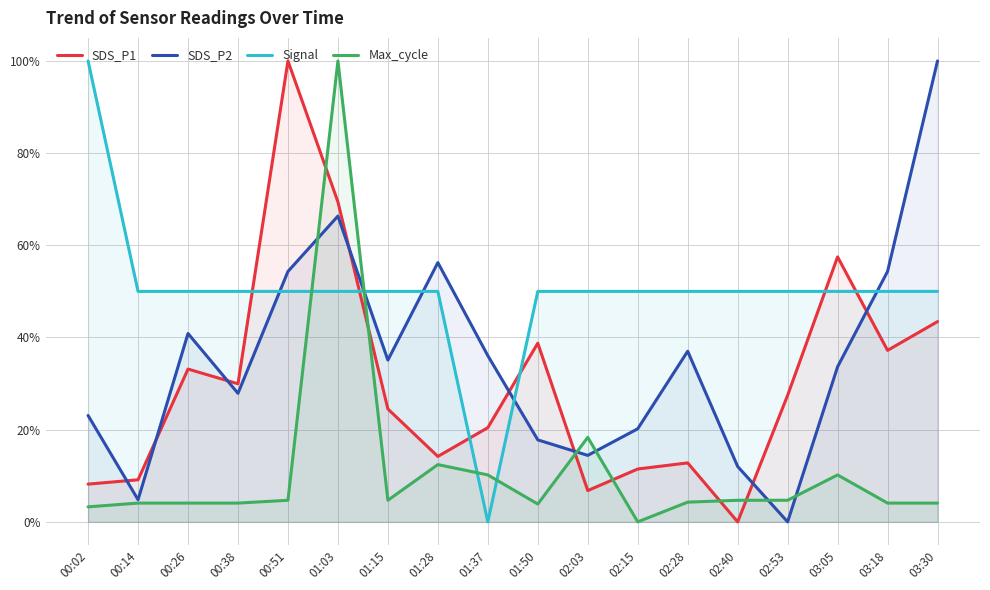

Which category has the lowest value in the SDS_P2 series?

02:53